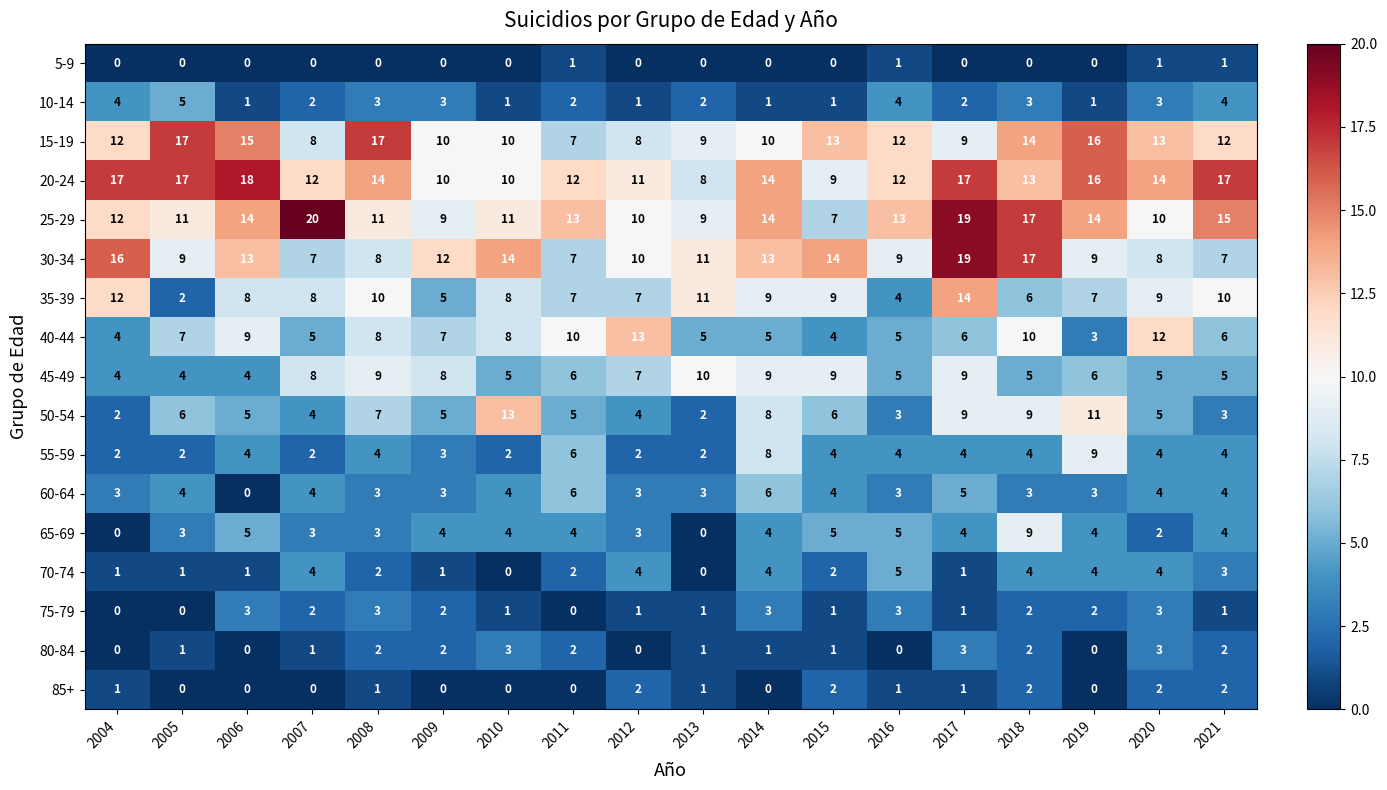

Which series has the largest range (max minus min)?

25-29